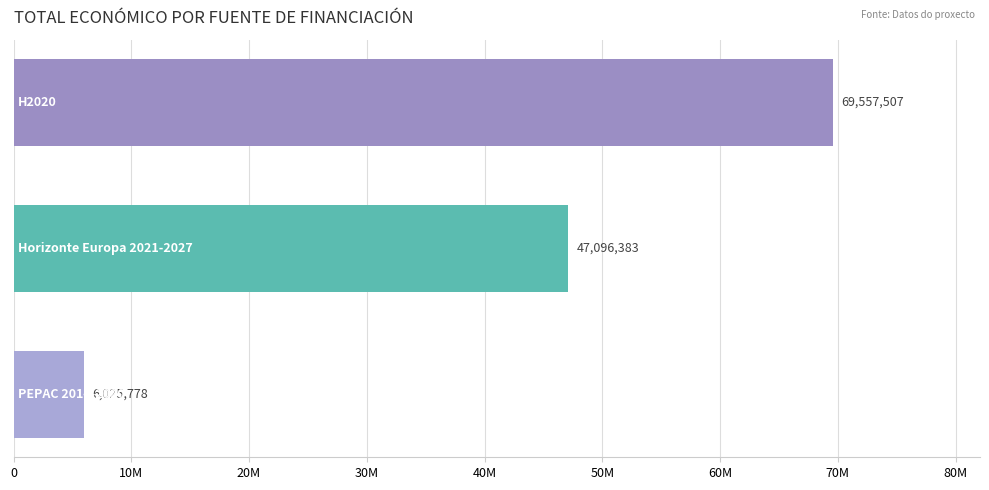

Does the chart contain any negative values?

No